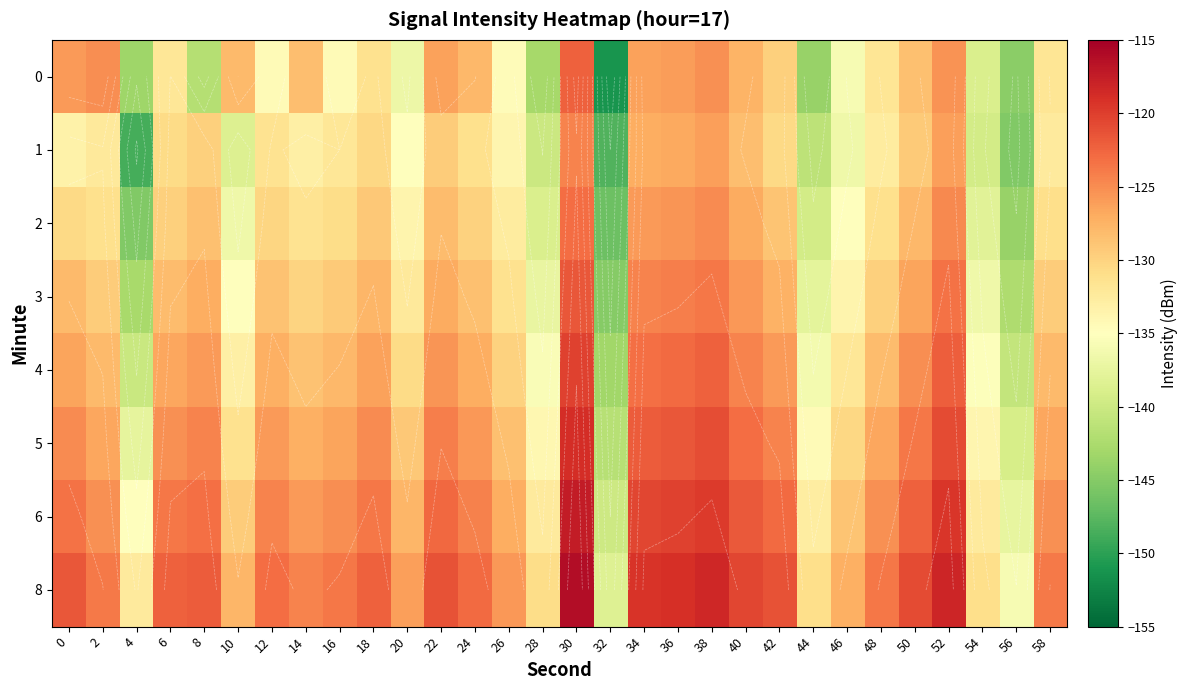

What is the total value across all series at 32?

-1153.8